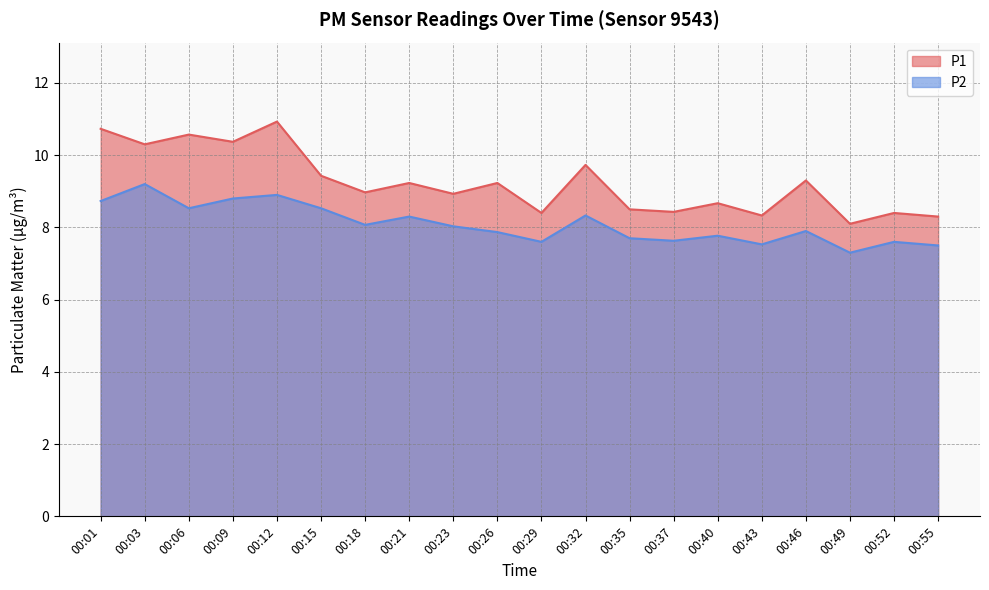

What is the smallest value displayed?

7.3